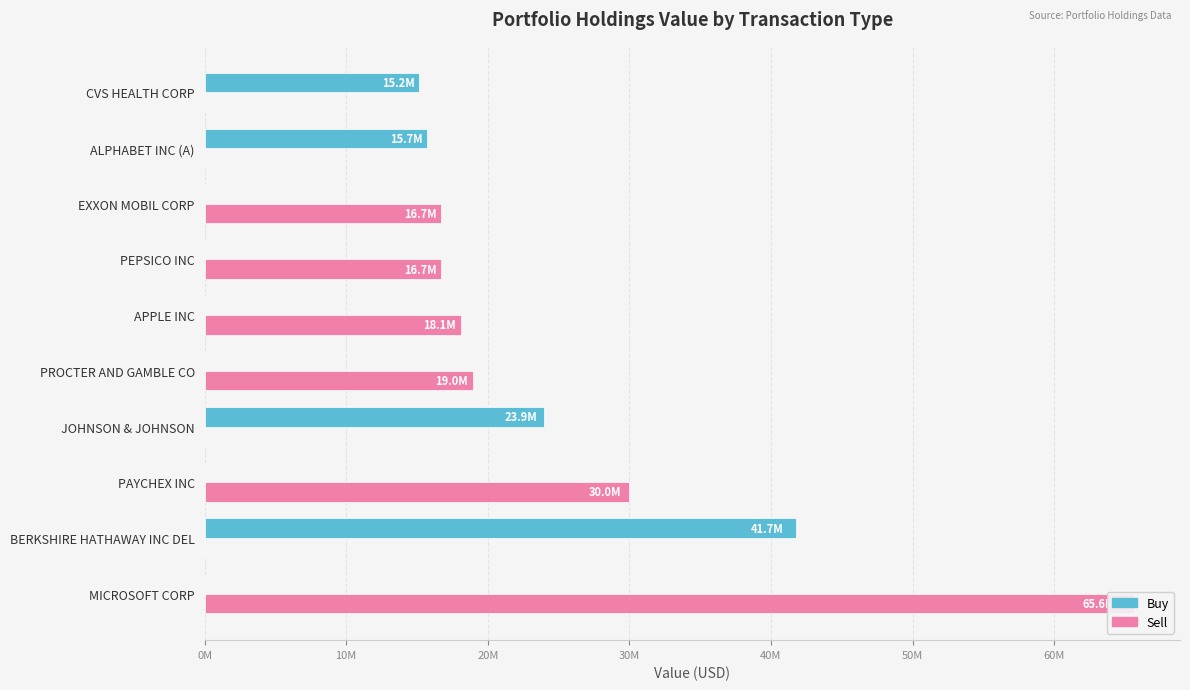

What are all the series names shown in the legend?

Buy, Sell